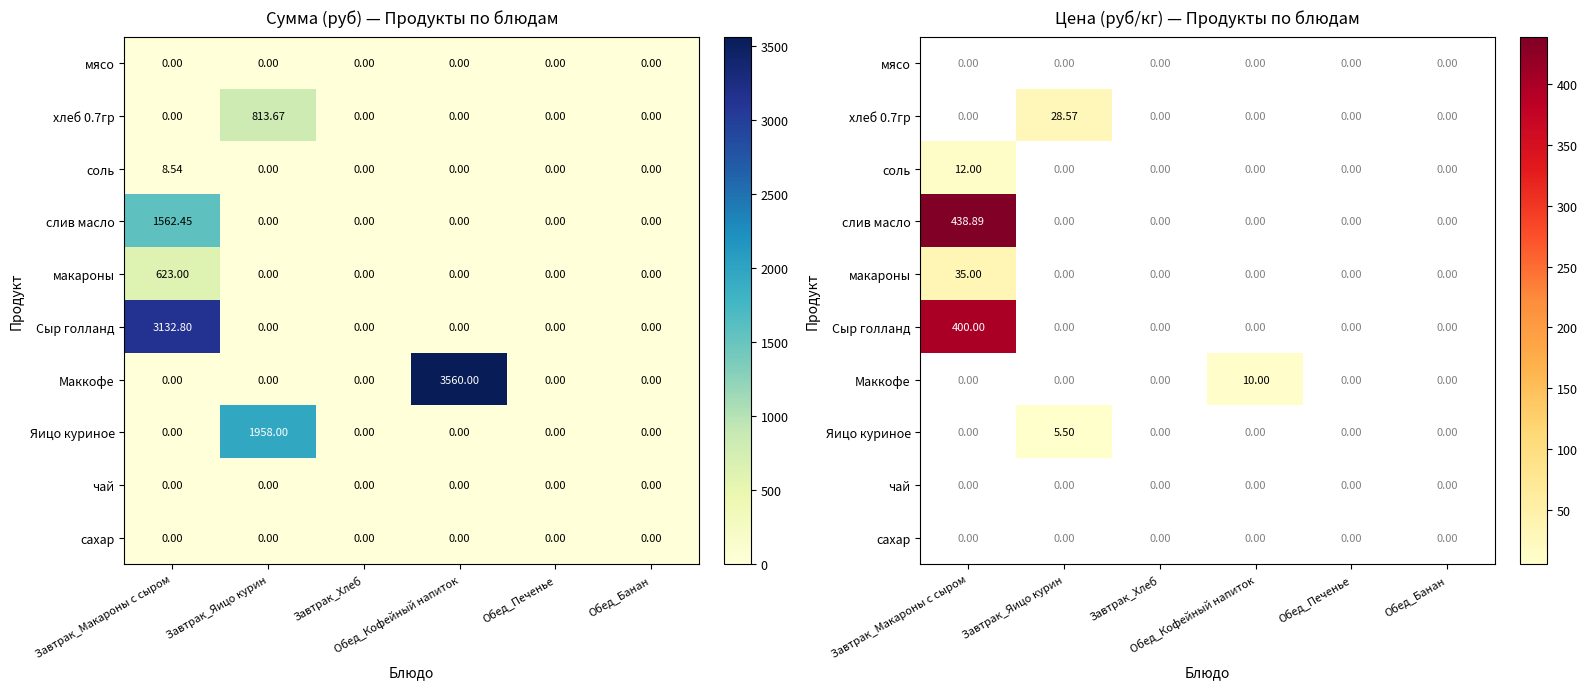

Is the value of Сыр голланд at Обед_Печенье greater than the value of мясо at Обед_Кофейный напиток?

No